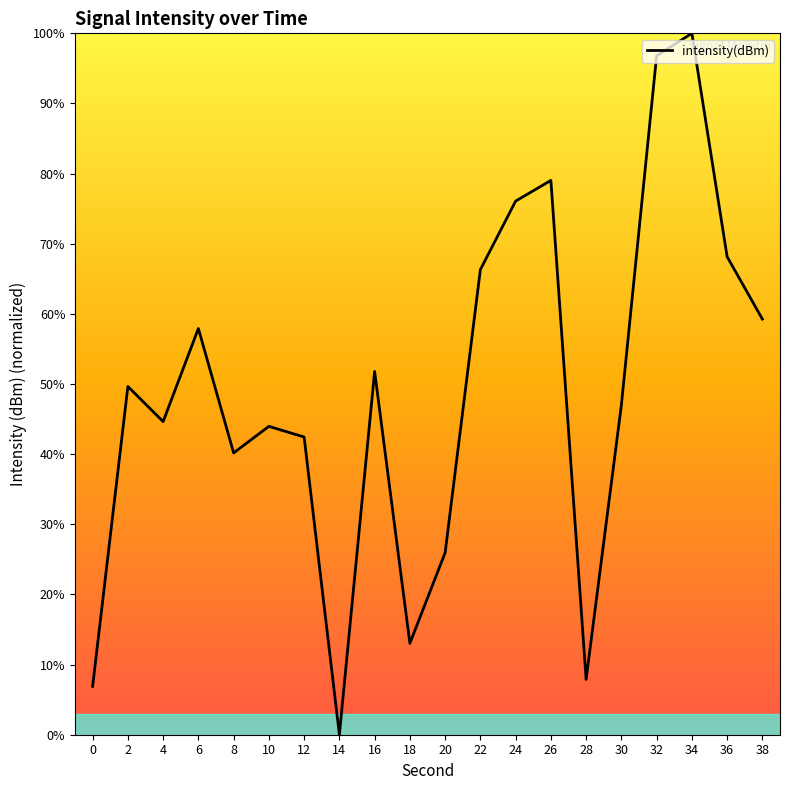

Reading left to right, list all the values displayed in this chart.

6.9	49.7	44.6	57.9	40.2	44.0	42.4	0.0	51.8	13.0	25.9	66.3	76.1	79.0	7.9	47.0	96.8	100.0	68.2	59.3